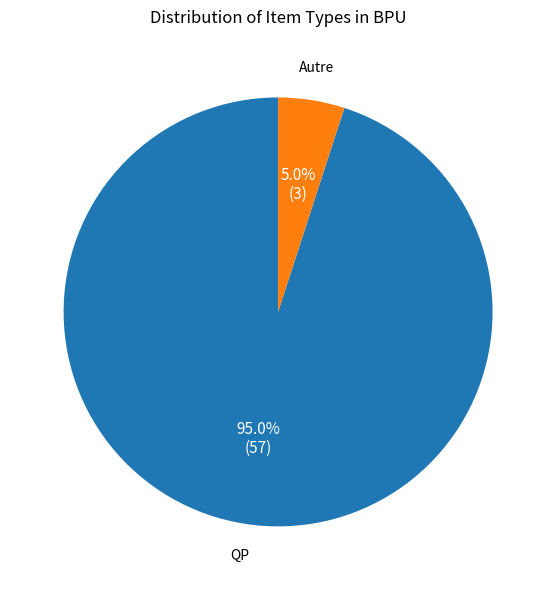

Is there a majority slice in this chart?

Yes